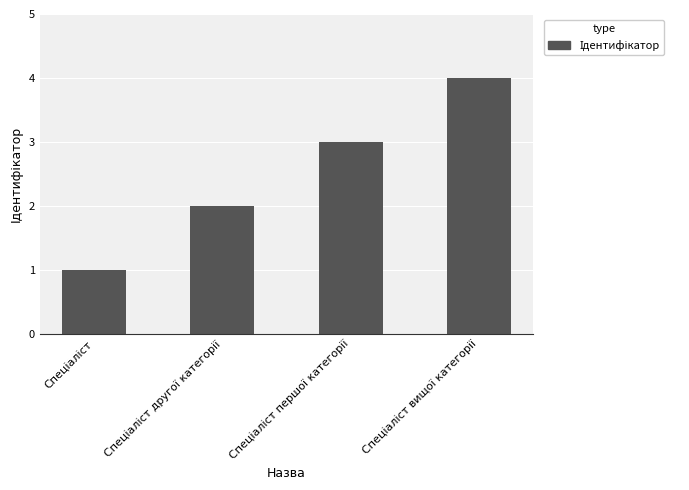

What is the maximum value shown in the chart?

4